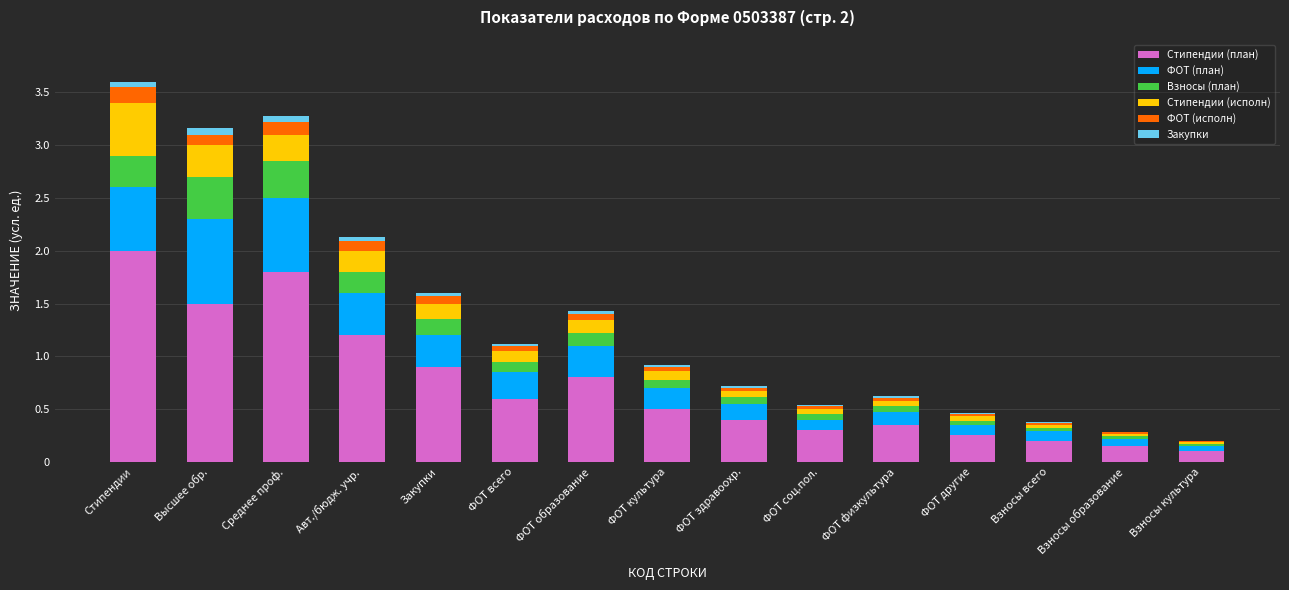

The Стипендии (план) series shows 1.7 at Авт./бюдж. учр.. True or false?

False